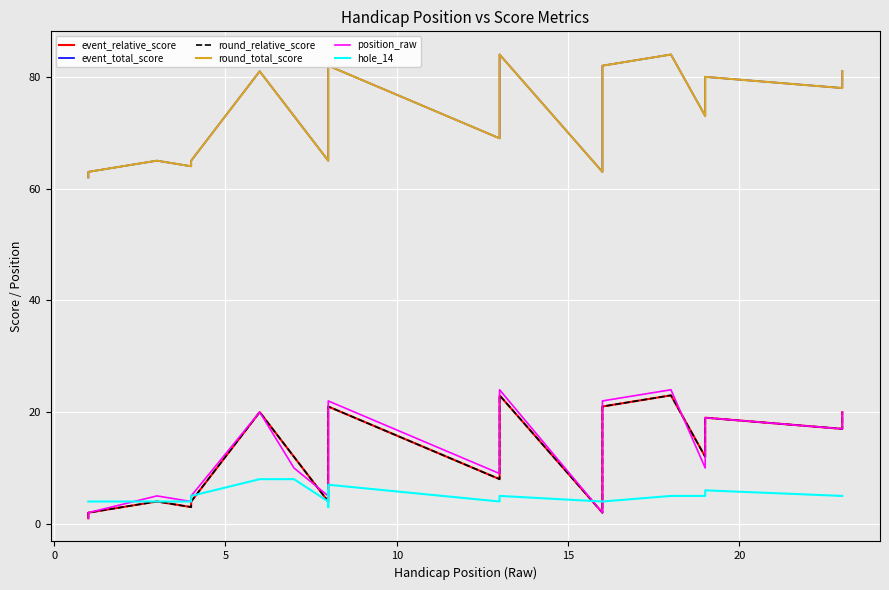

What is the maximum value shown in the chart?

84